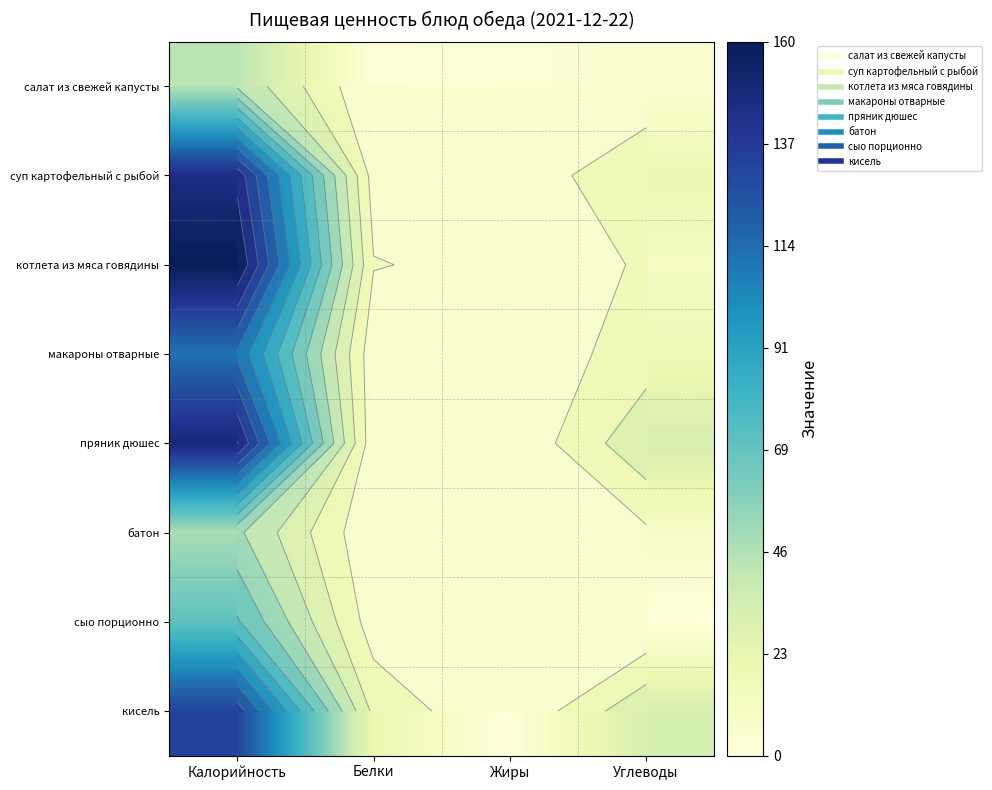

Rank the categories by батон value from highest to lowest.

Калорийность, Углеводы, Белки, Жиры